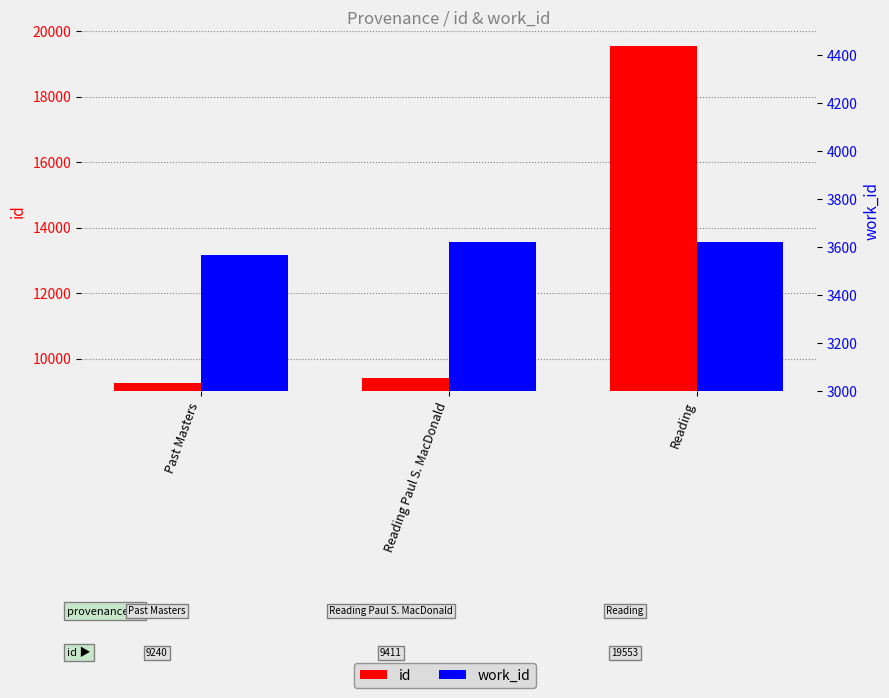

Which series has the largest total across all categories?

id